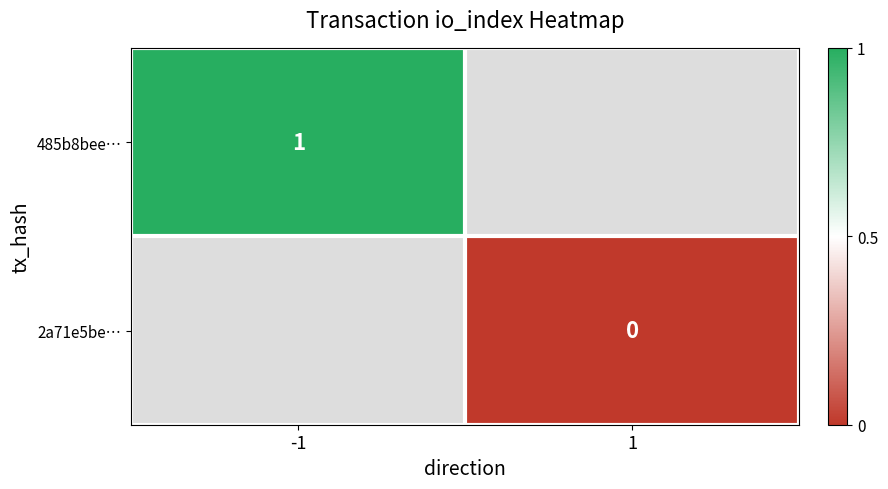

True or false: 485b8bee… has a value of 0 at -1.

False